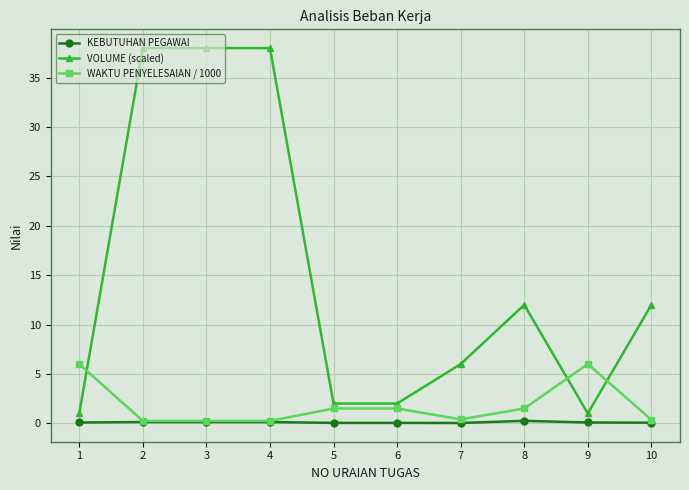

The WAKTU PENYELESAIAN / 1000 series shows 0.4 at 10. True or false?

True